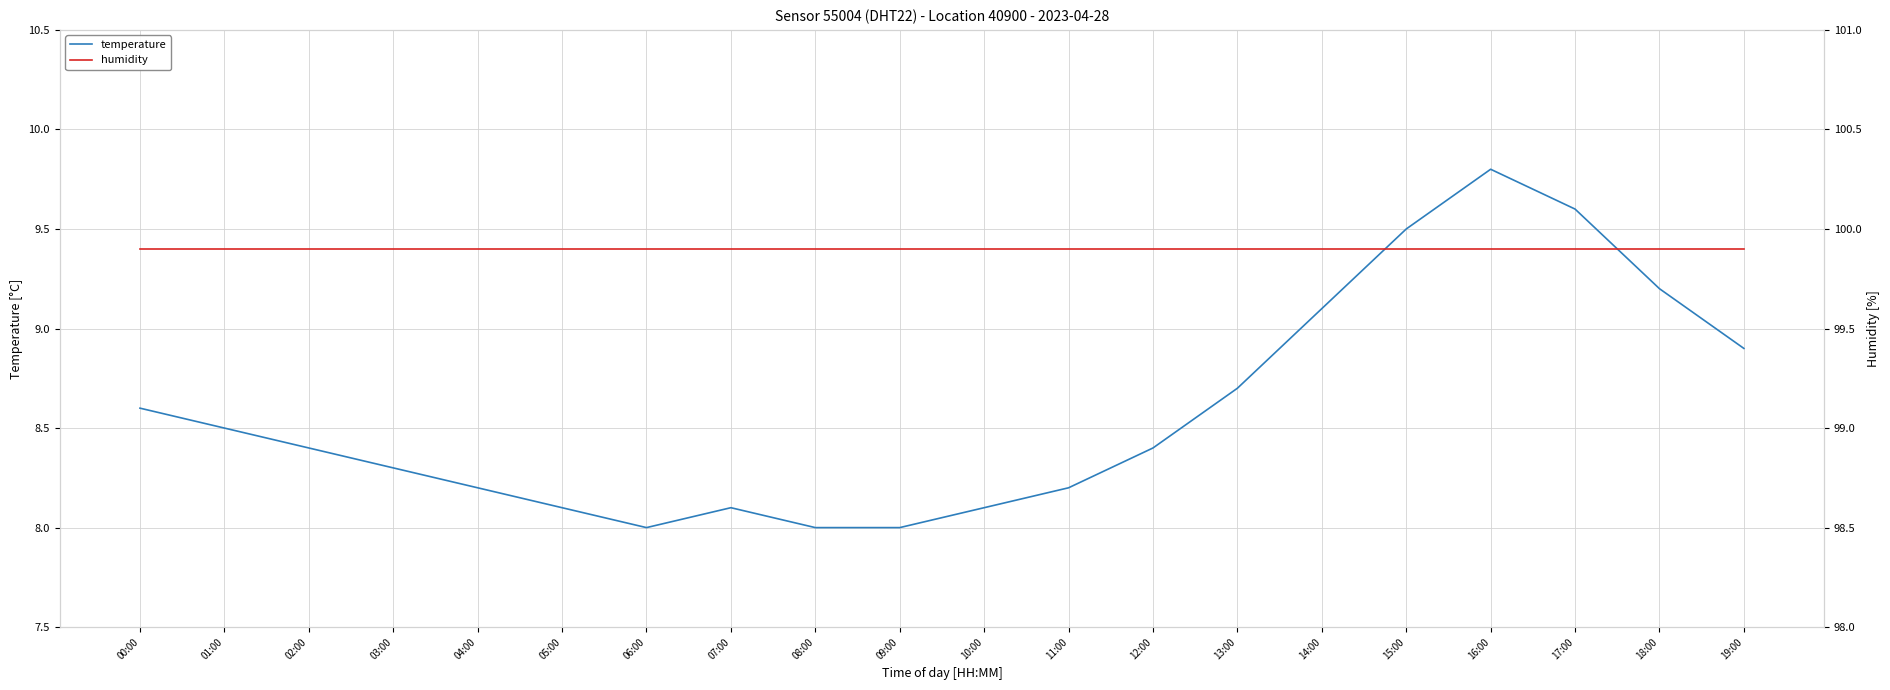

What is the sum of all humidity values?

1998.0